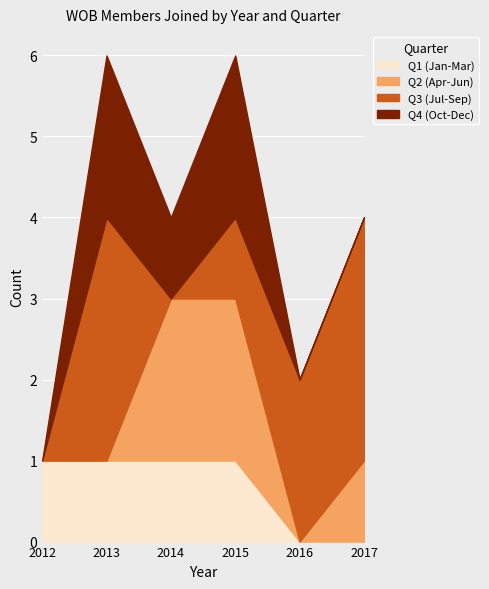

At which category is the sum across all series the highest?

2013